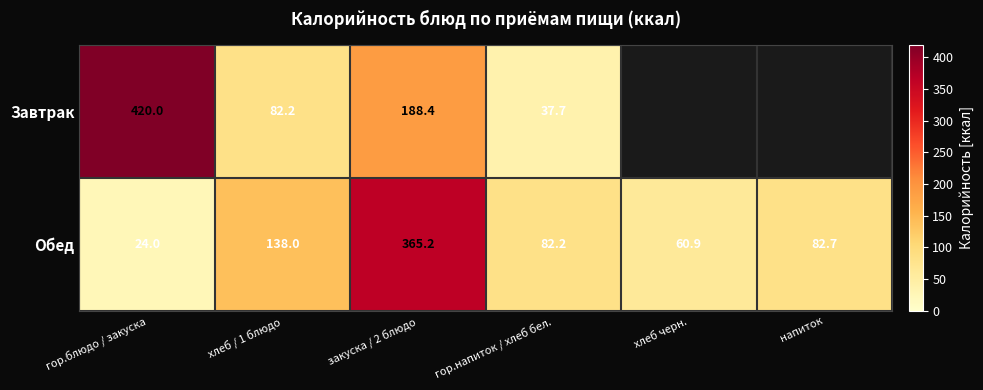

The Обед series shows 138.0 at хлеб / 1 блюдо. True or false?

True